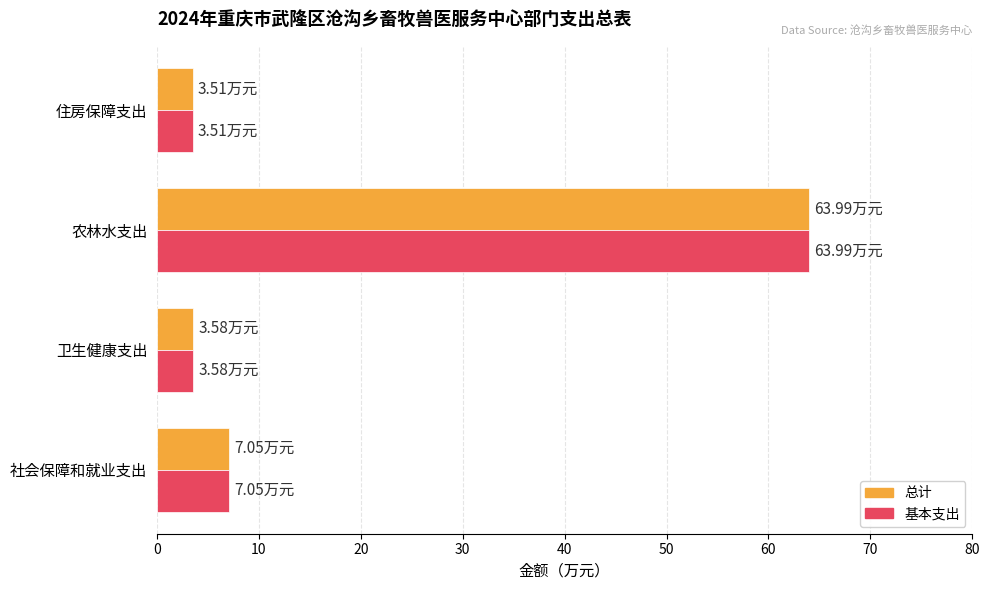

What is the smallest value displayed?

3.5